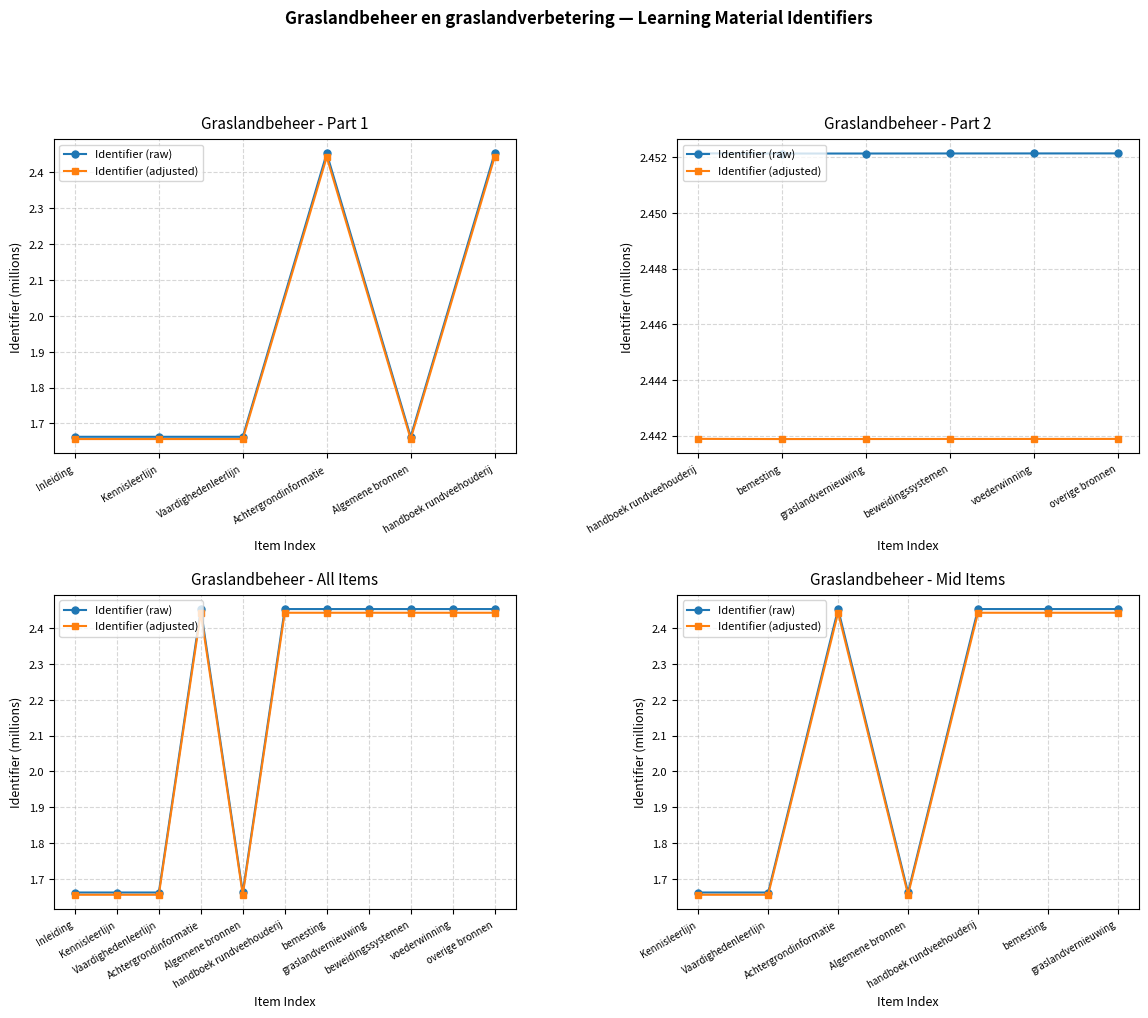

Rank the series at Vaardighedenleerlijn from lowest to highest value.

Identifier (adjusted), Identifier (raw)